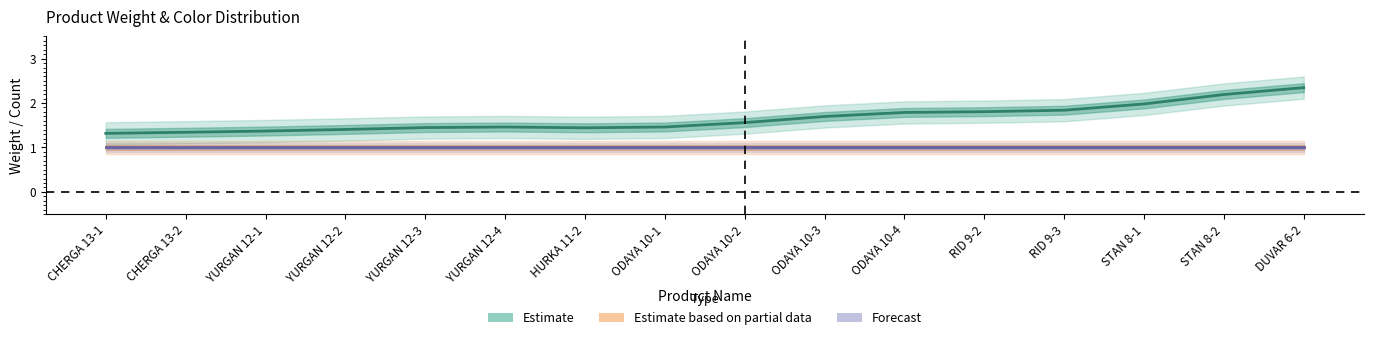

Is this an area chart (filled region under the line)?

No